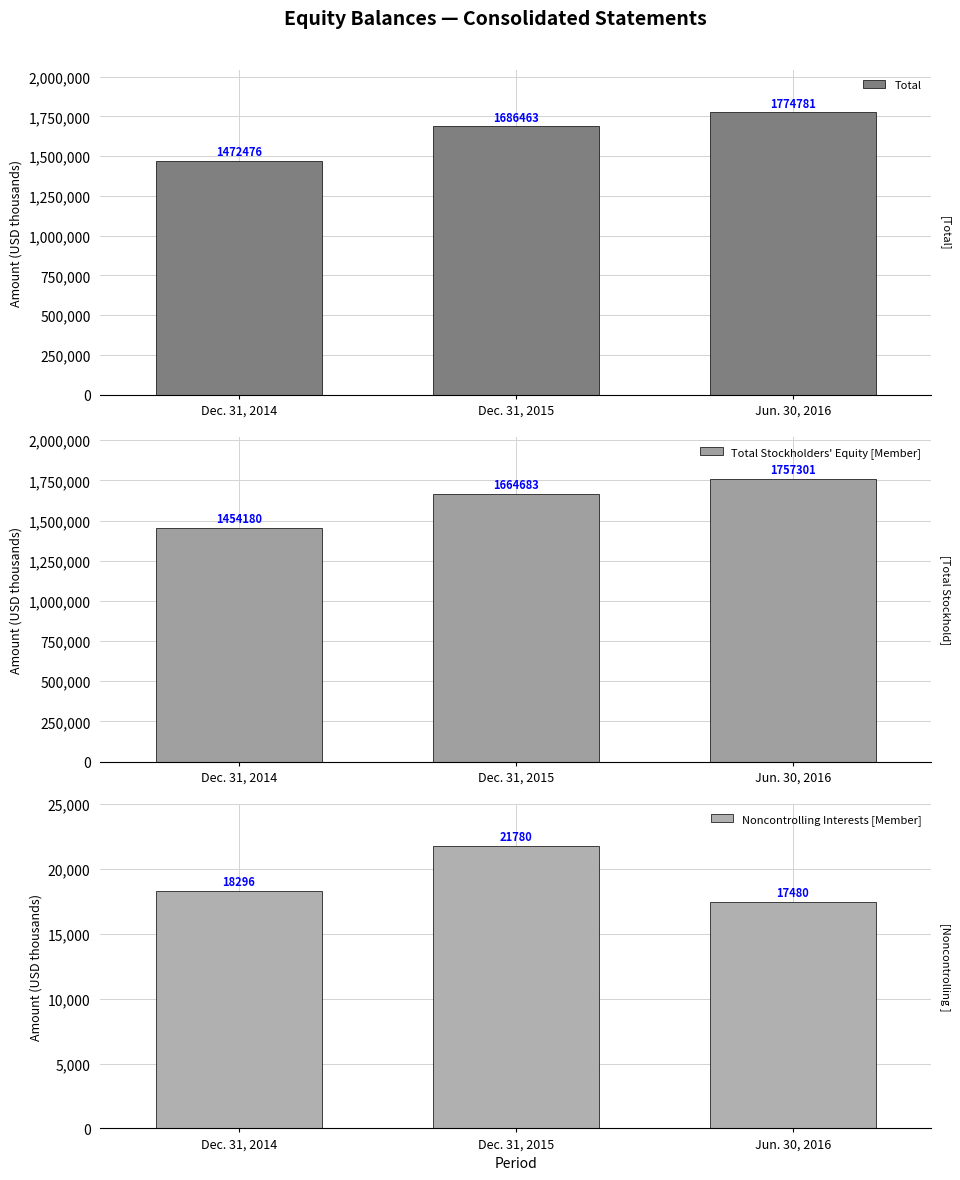

Which series changed the most between Dec. 31, 2014 and Jun. 30, 2016?

Total Stockholders' Equity [Member]